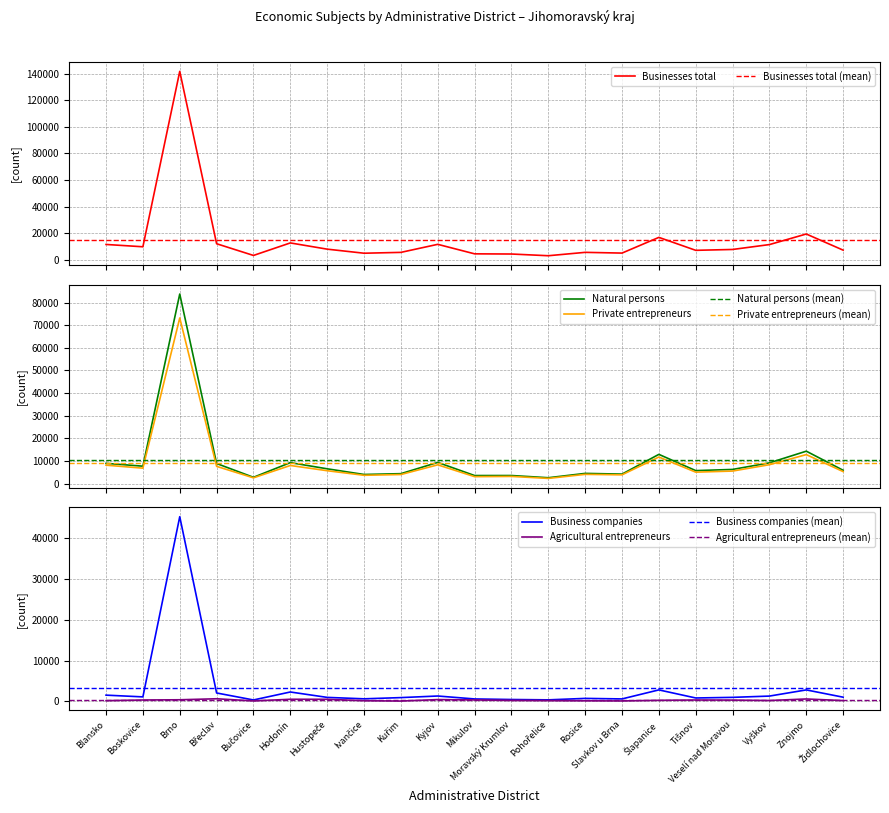

Between Boskovice and Kuřim, which series saw the biggest shift?

Businesses total